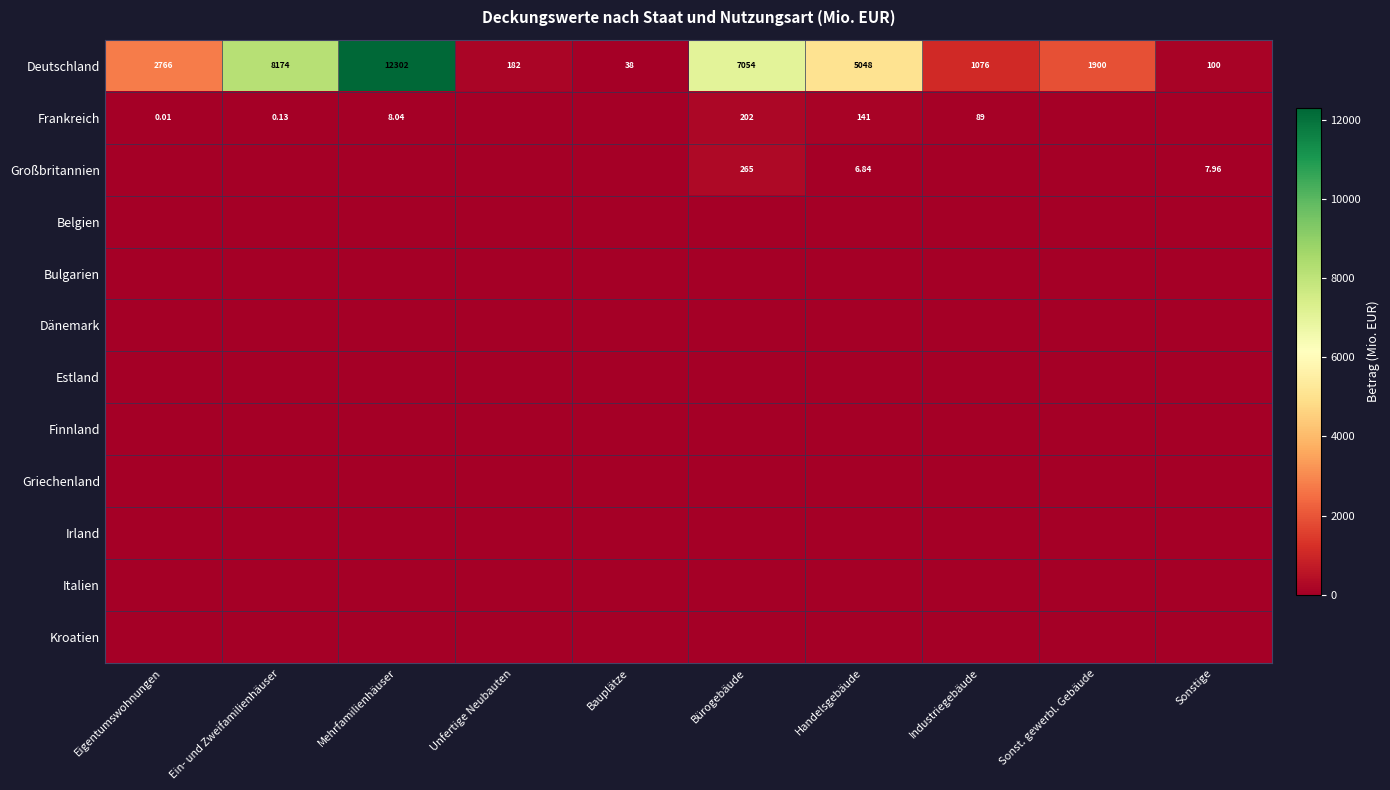

Count the number of categories in the chart.

10